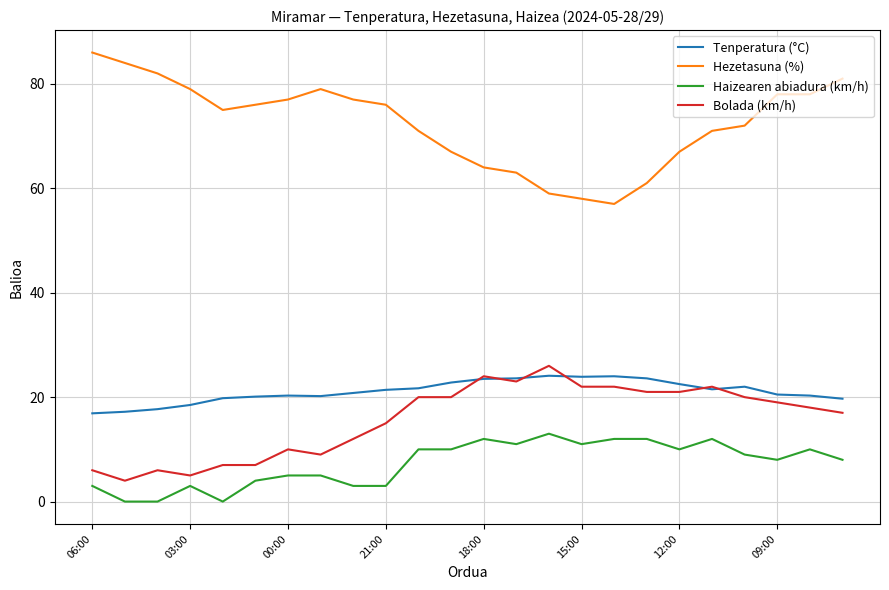

Which series has the largest total across all categories?

Hezetasuna (%)